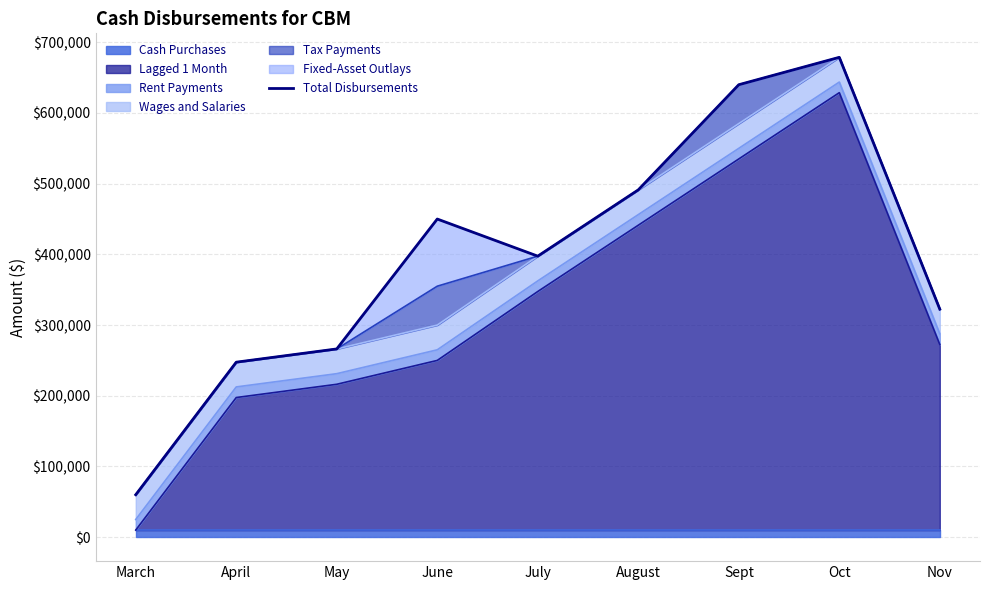

What is the change in value from Oct to Nov?

-356250